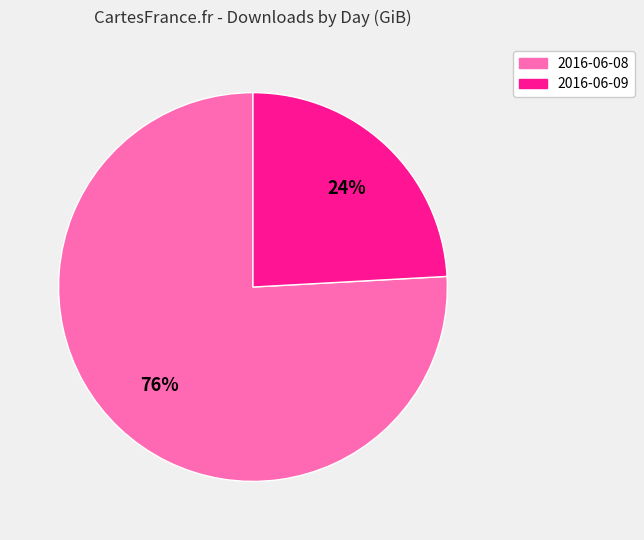

Which category has the smallest portion of the pie?

2016-06-09